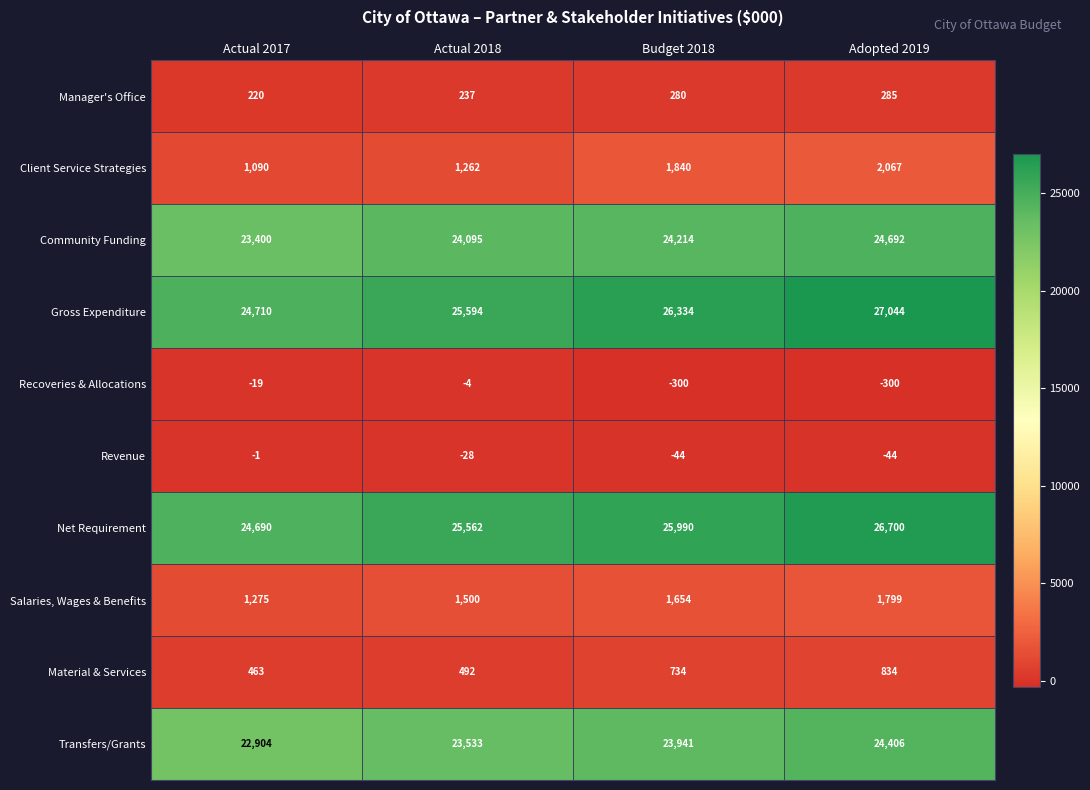

How many series are shown in this chart?

10